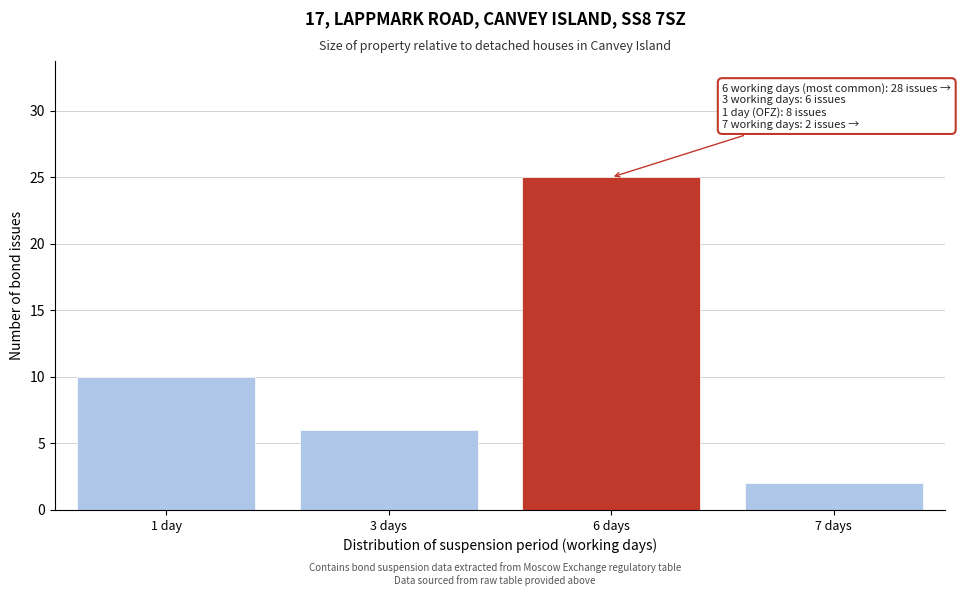

Reading left to right, extract all data points from this chart.

1 day=10	3 days=6	6 days=25	7 days=2